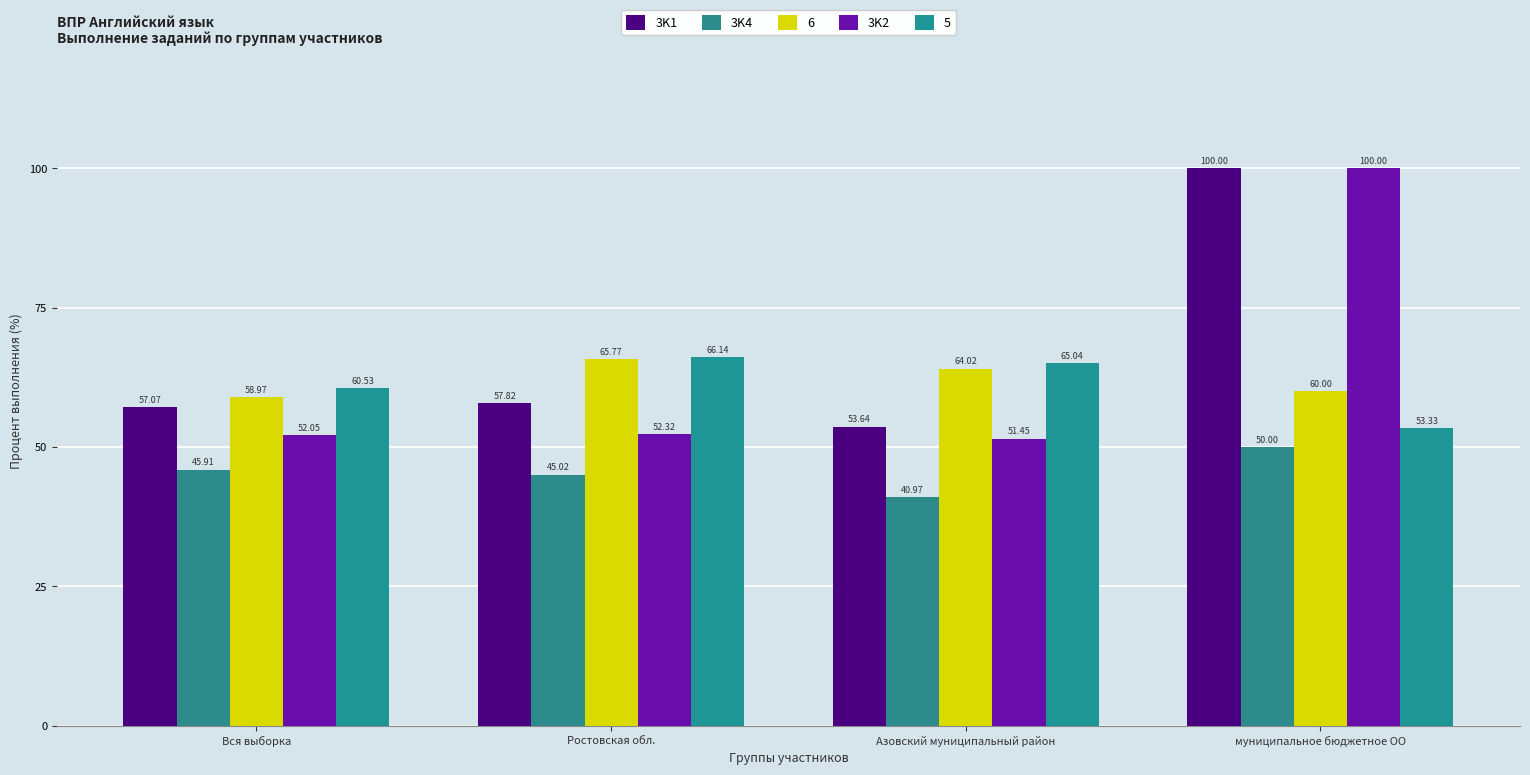

What position from the left is Ростовская обл.?

2